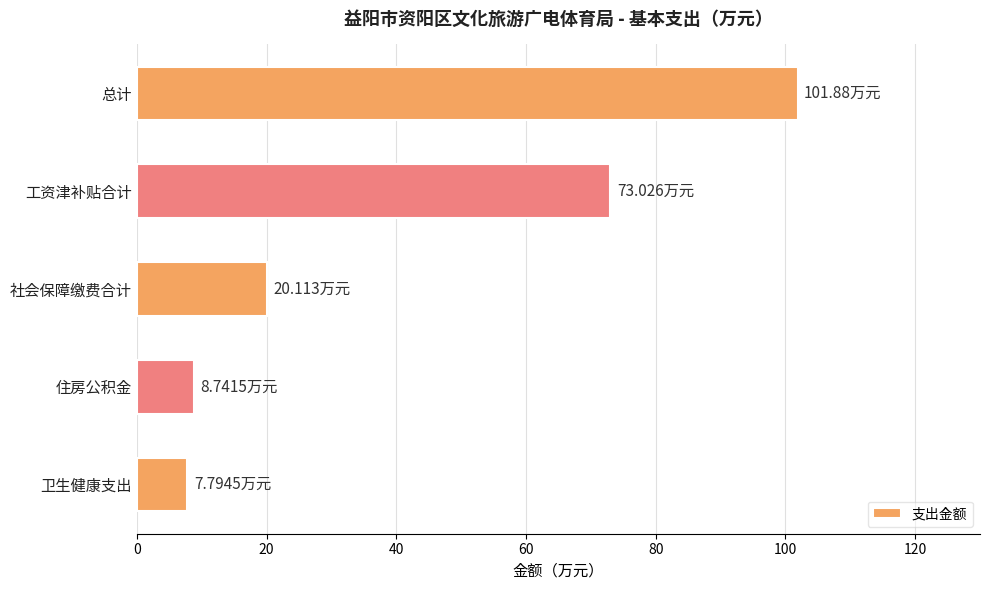

How many bars are there in total?

5